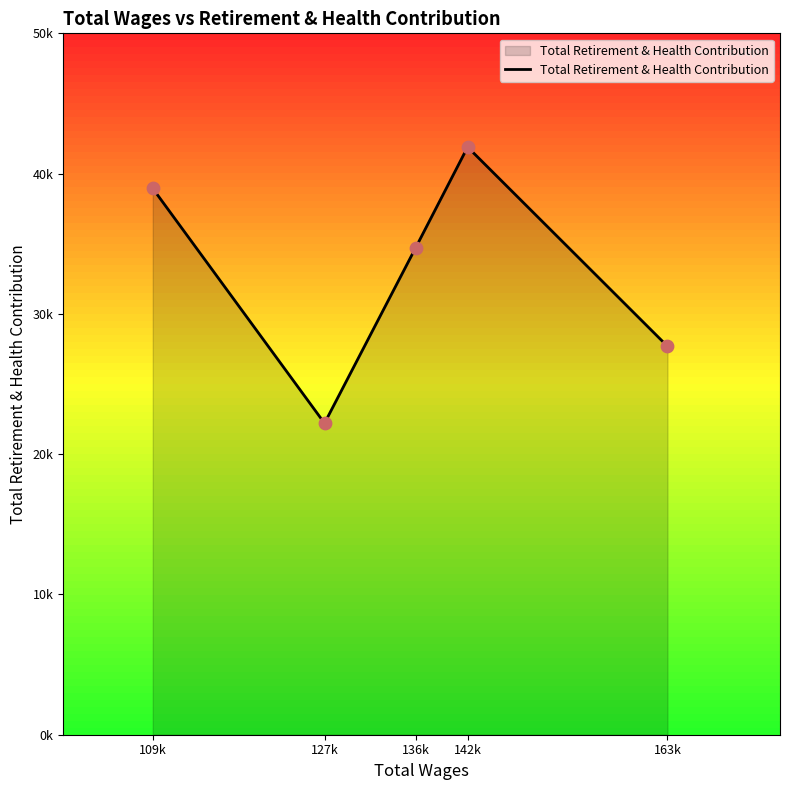

Approximately how many times larger is the value at 109k compared to 136k?

1.1